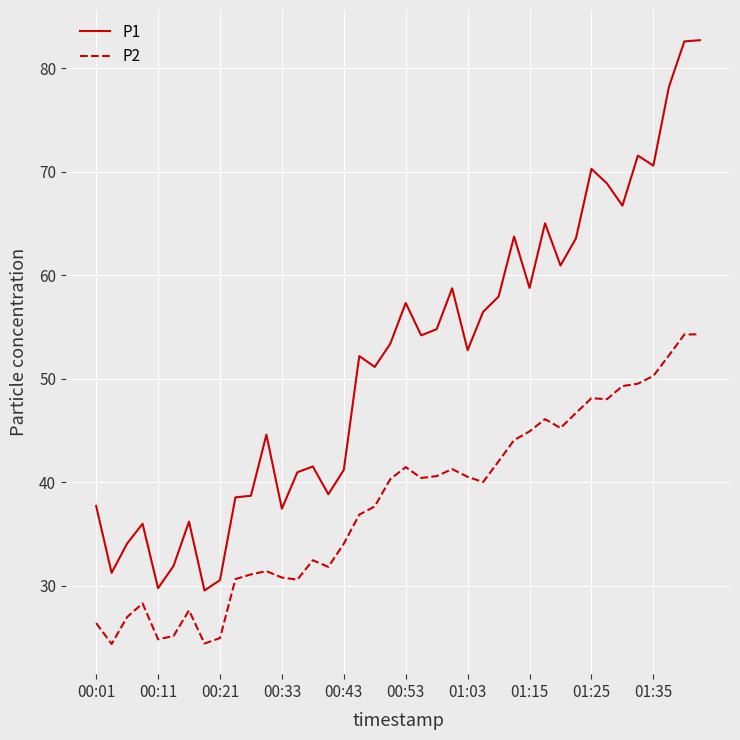

True or false: P1 and P2 cross at least once.

False